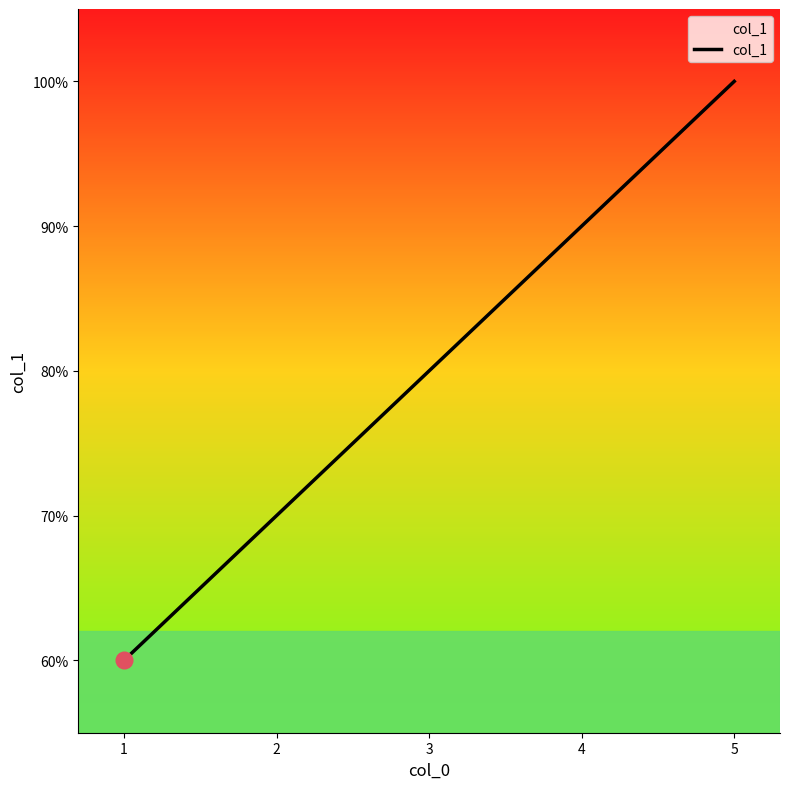

What is the value of the 3rd point from the left?

80